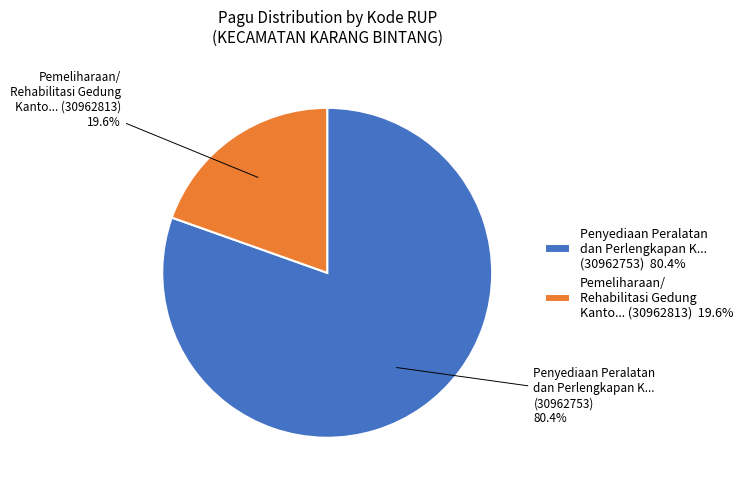

Rank the categories by value from highest to lowest.

Penyediaan Peralatan dan Perlengkapan K... (30962753) 80.4%, Pemeliharaan/ Rehabilitasi Gedung Kanto... (30962813) 19.6%